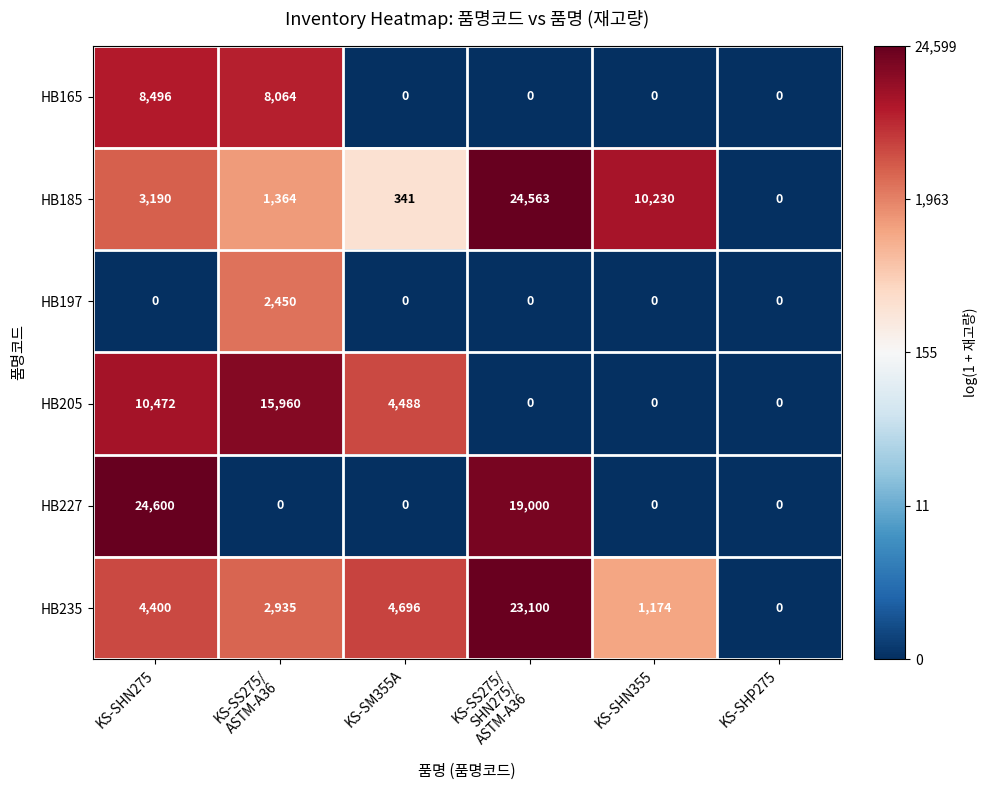

What is the difference between the maximum and minimum values in the HB235 series?

23100